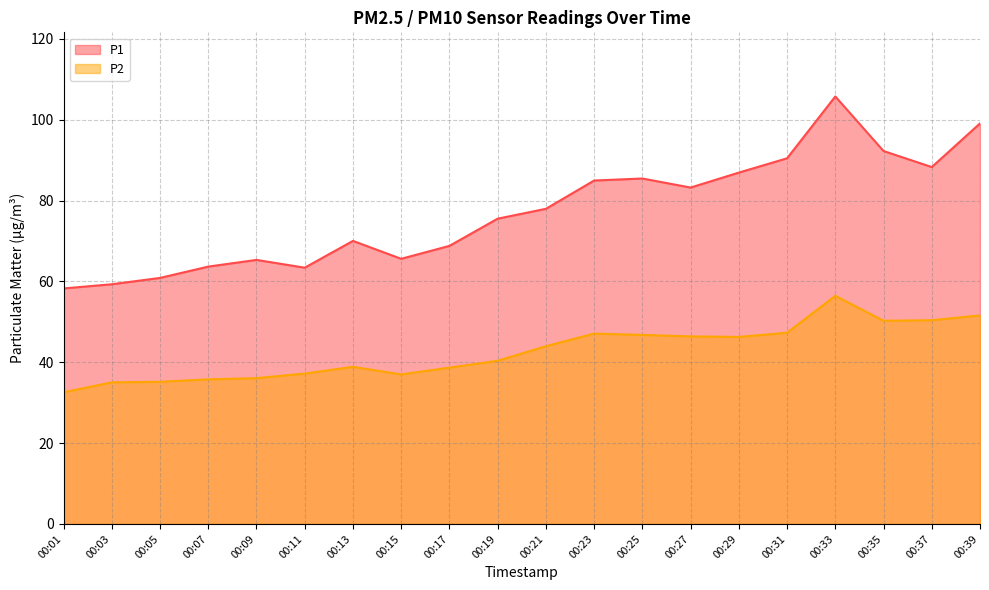

What are all the series names shown in the legend?

P1, P2